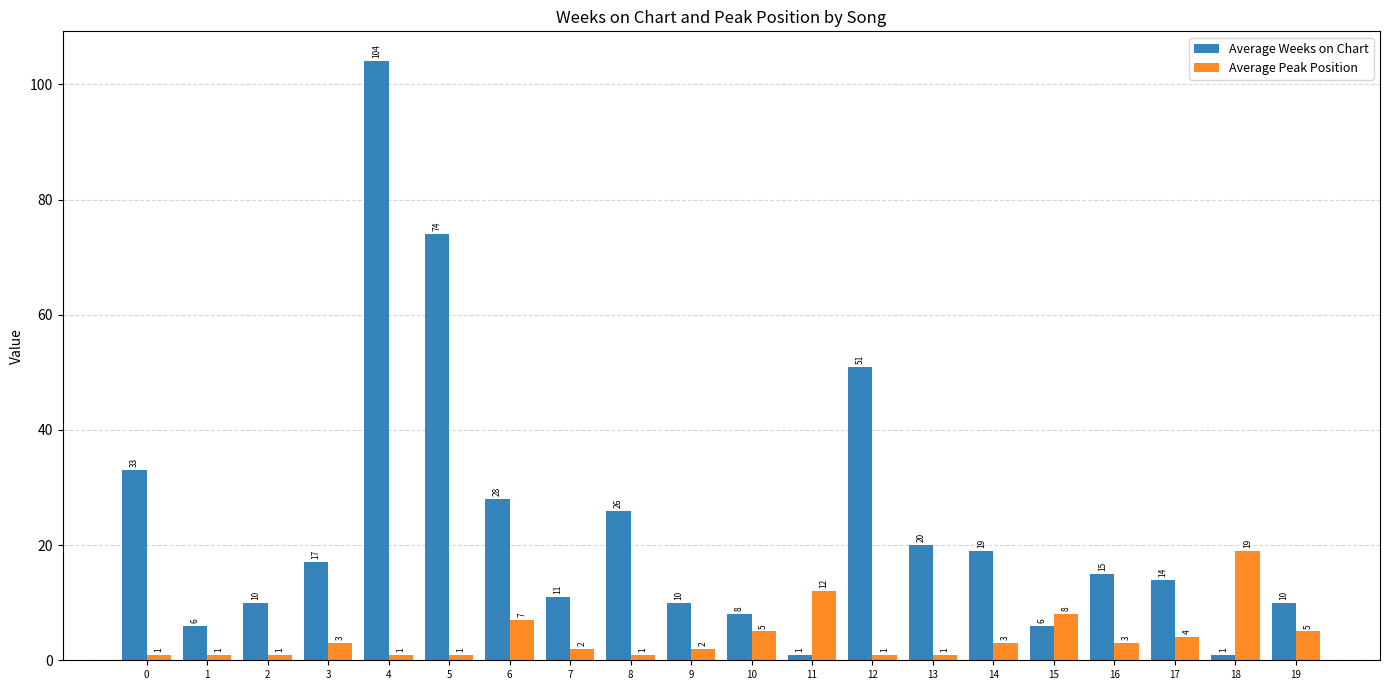

What is the difference between the second highest and minimum values in the Average Weeks on Chart series?

73